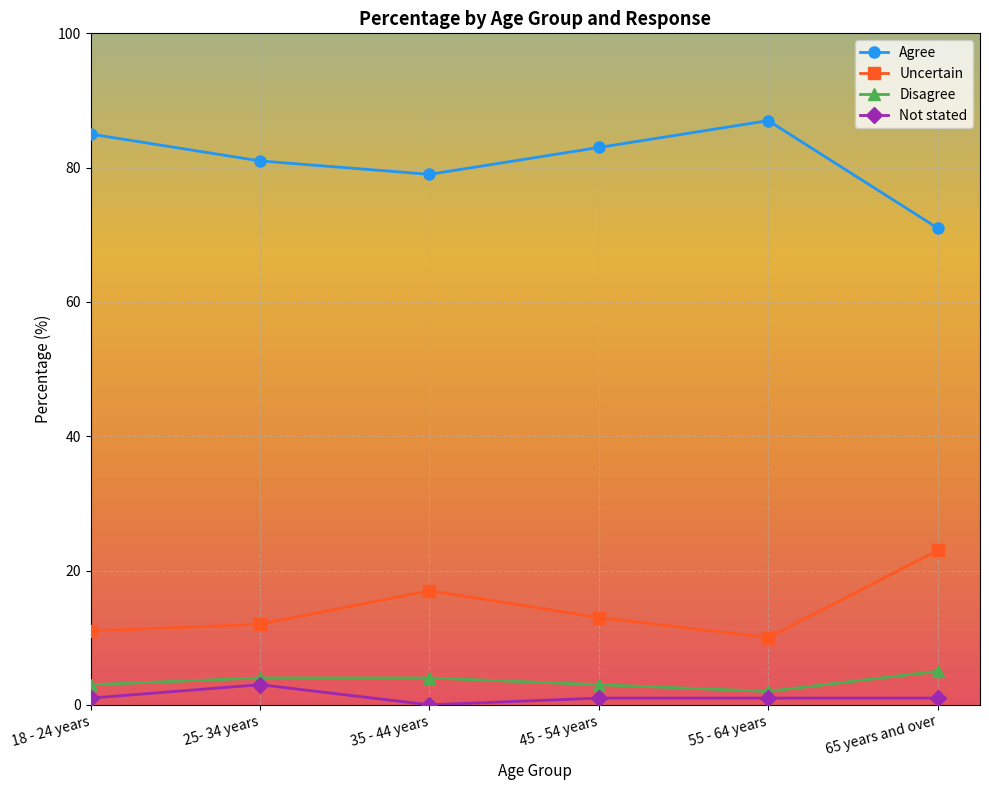

True or false: Uncertain has a value of 4 at 25- 34 years.

False